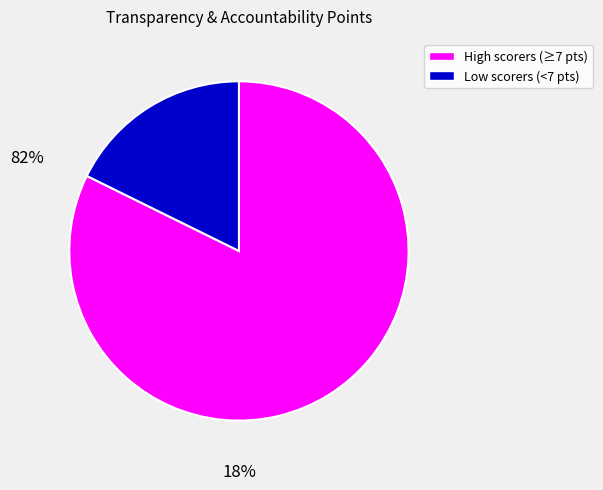

True or false: High scorers (≥7 pts) accounts for 82% of the total.

True